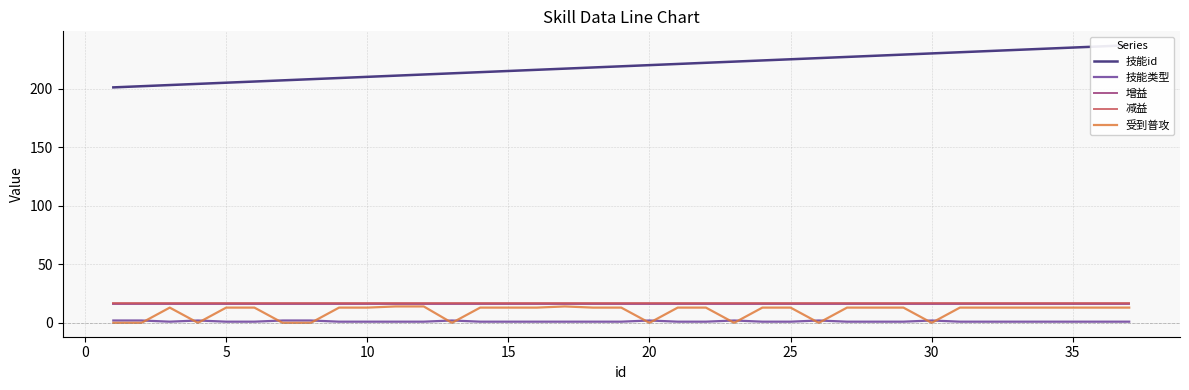

True or false: 技能类型 and 减益 cross at least once.

False